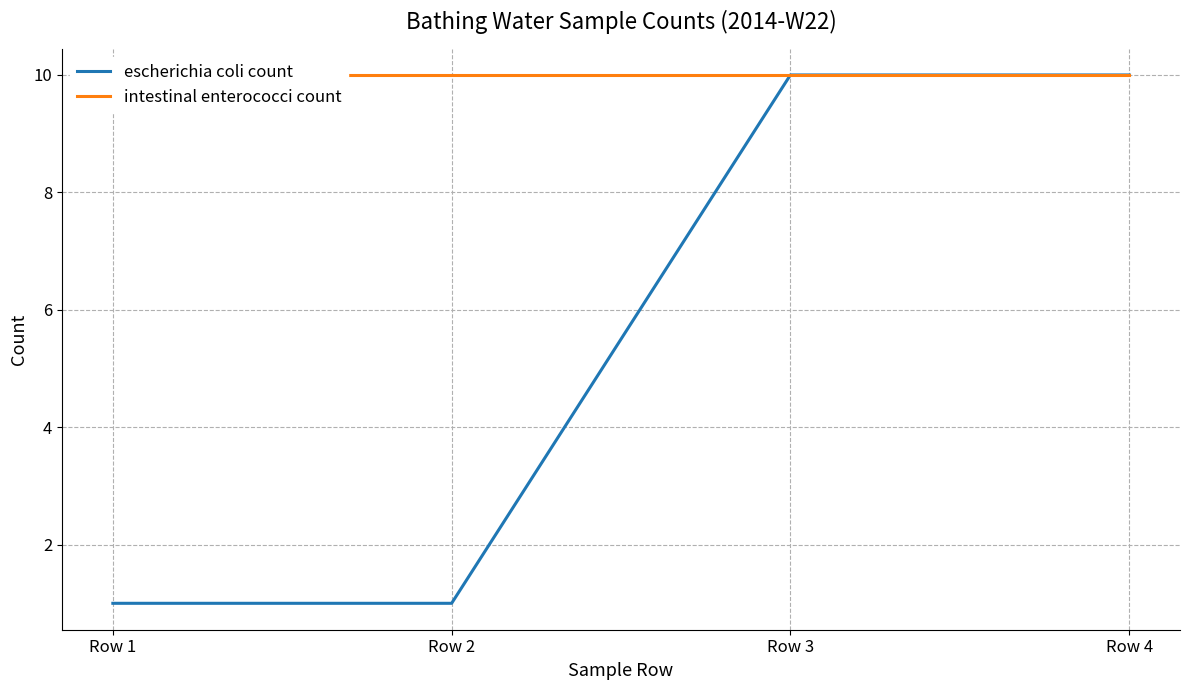

True or false: intestinal enterococci count and escherichia coli count cross at least once.

False